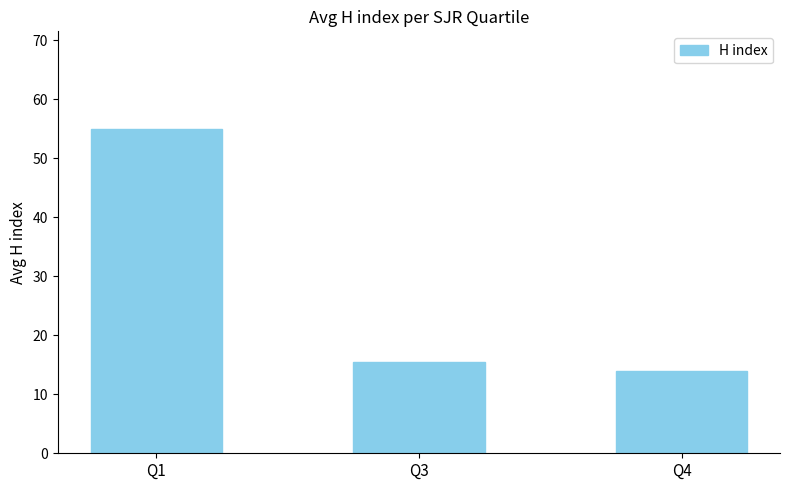

Which label corresponds to the largest value in the chart?

Q1